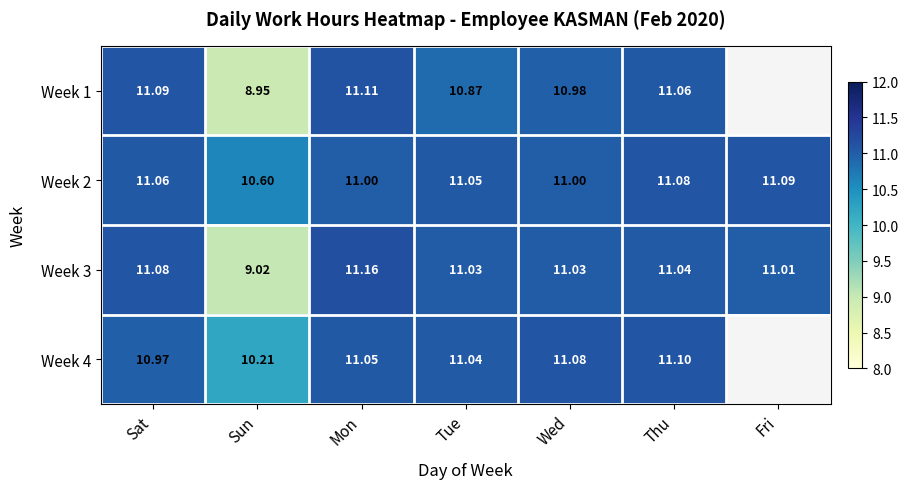

At which category is the sum across all series the highest?

Mon